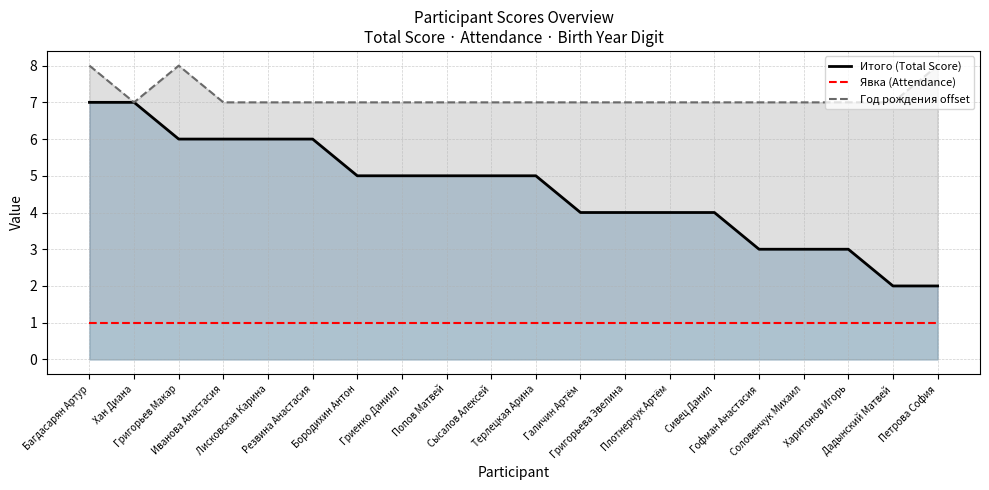

Which has a higher value, Резвина Анастасия or Григорьев Макар?

Резвина Анастасия